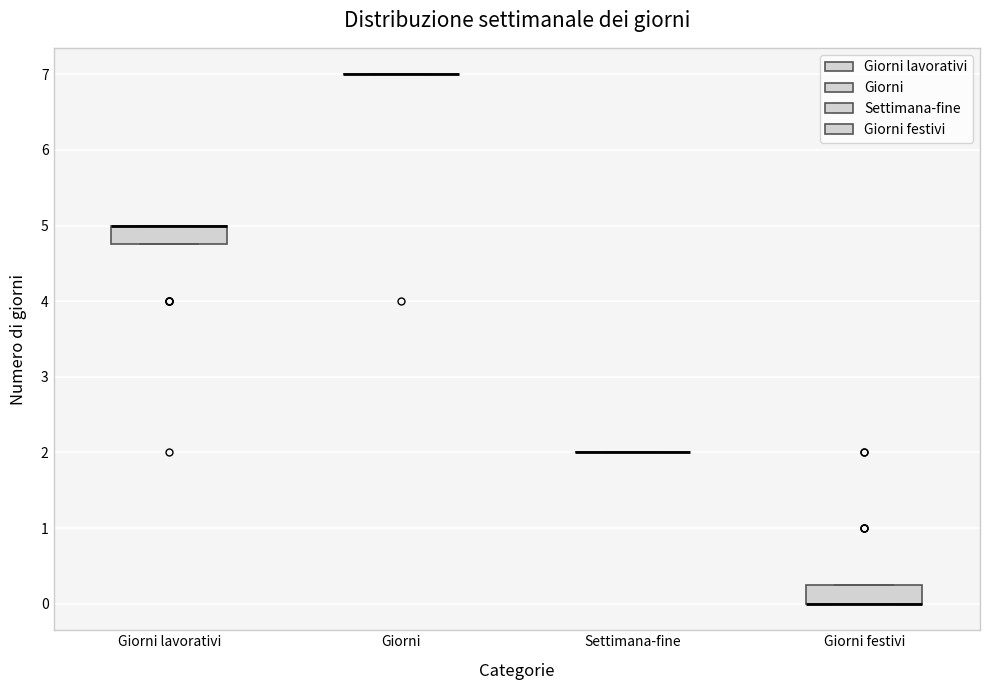

Where is the lower edge of the box for Giorni lavorativi on the y-axis? The values are not printed on the chart, so give them approximately, as read against the axis.

4.8